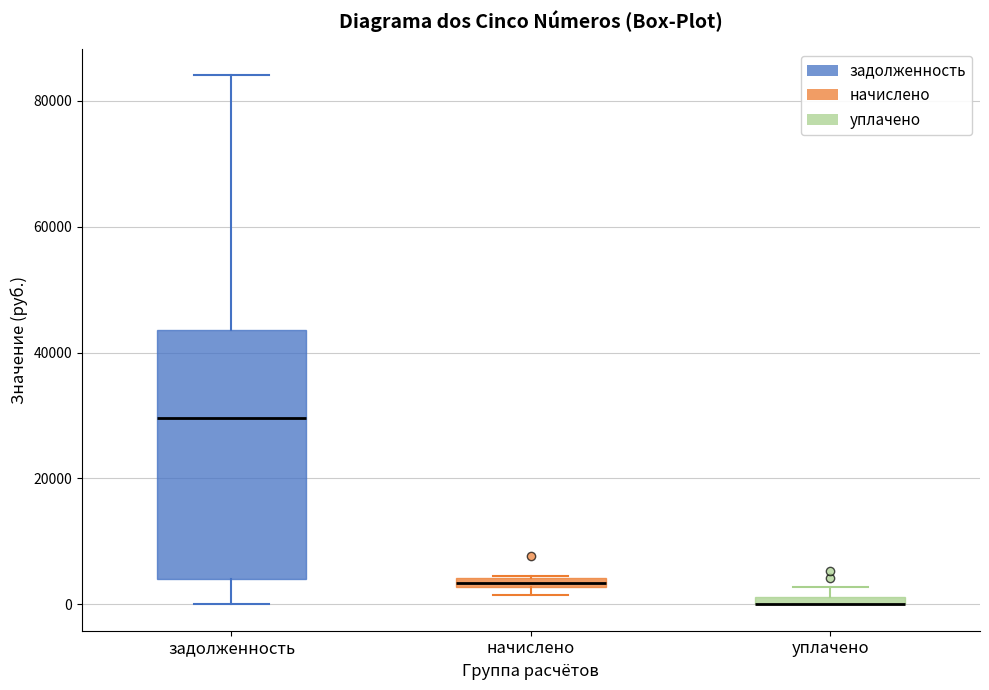

Where is the lower edge of the box for уплачено on the y-axis? The values are not printed on the chart, so give them approximately, as read against the axis.

0